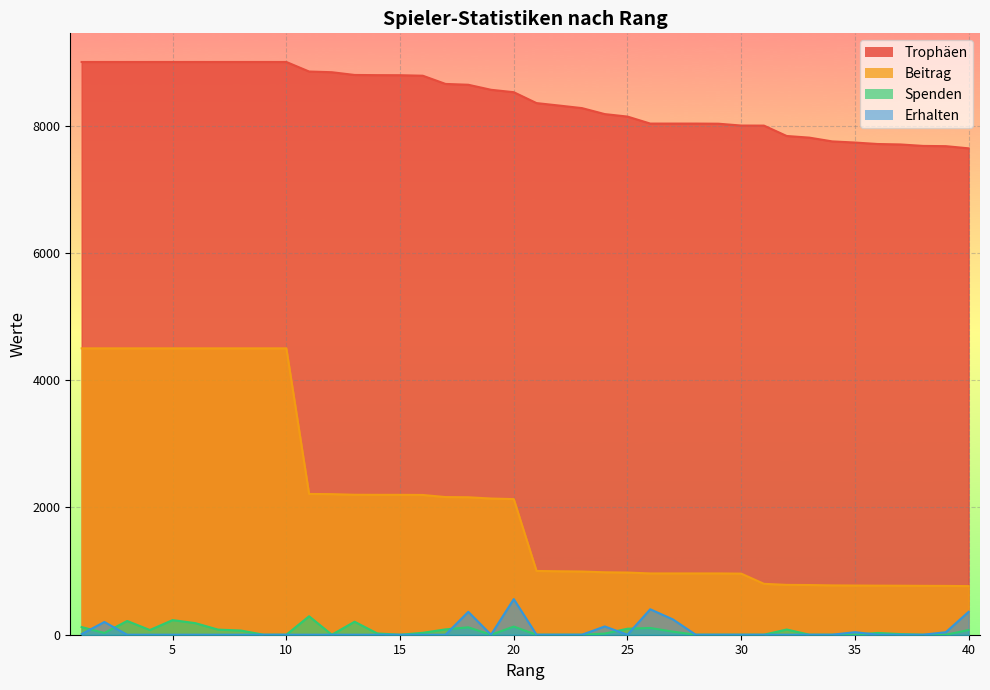

True or false: Spenden and Trophäen intersect in this chart.

False